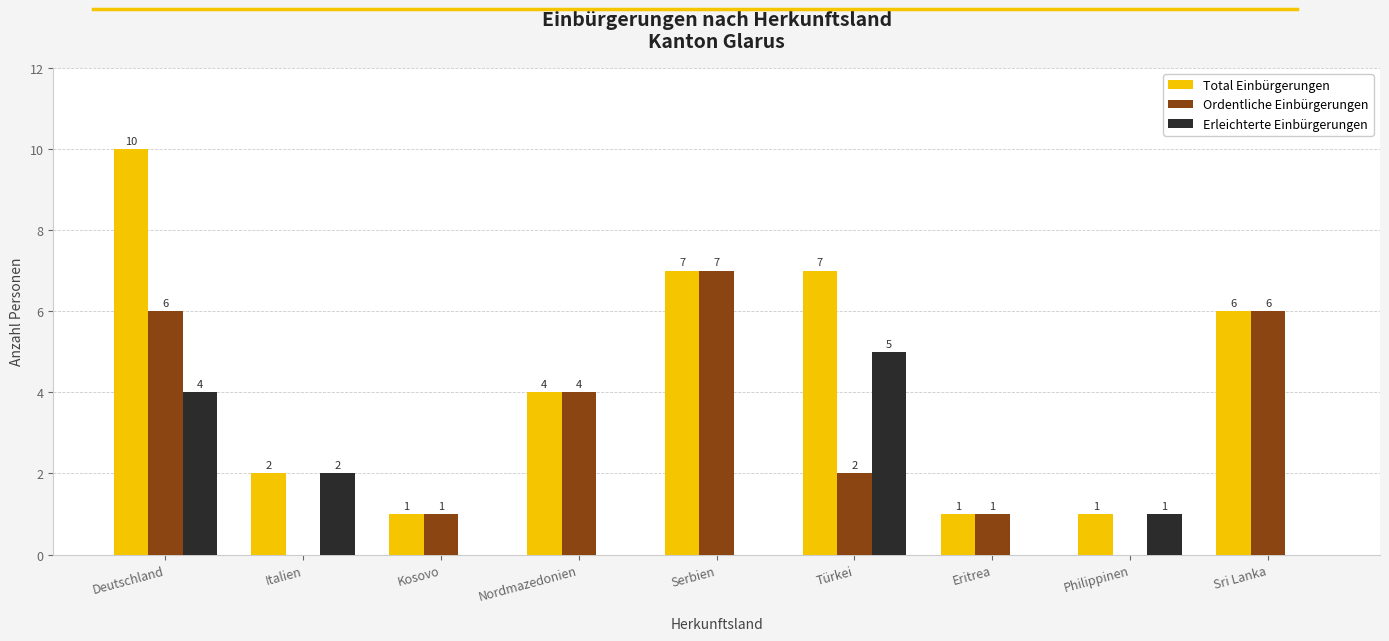

What is the total value across all series at Philippinen?

2